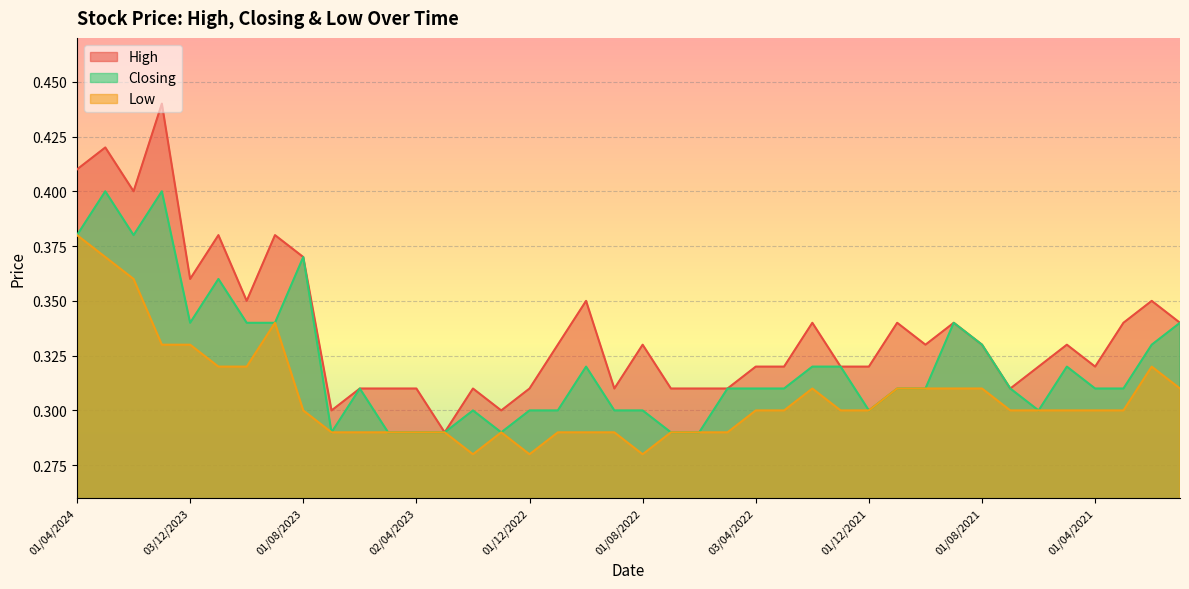

List the labels in order of Closing value, smallest first.

02/07/2023, 01/05/2023, 02/04/2023, 01/03/2023, 02/01/2023, 03/07/2022, 01/06/2022, 01/02/2023, 01/12/2022, 01/11/2022, 01/09/2022, 01/08/2022, 01/12/2021, 01/06/2021, 04/06/2023, 08/05/2022, 03/04/2022, 01/03/2022, 01/11/2021, 03/10/2021, 01/07/2021, 01/04/2021, 01/03/2021, 02/10/2022, 01/02/2022, 02/01/2022, 02/05/2021, 01/08/2021, 01/02/2021, 03/12/2023, 01/10/2023, 03/09/2023, 01/09/2021, 03/01/2021, 01/11/2023, 01/08/2023, 01/04/2024, 01/02/2024, 03/03/2024, 02/01/2024